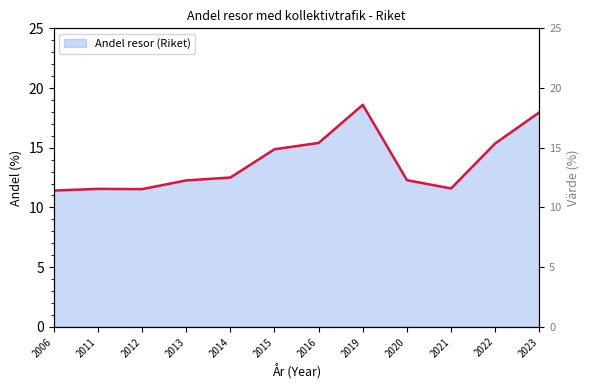

What is the value of the 5th point from the left?

12.5